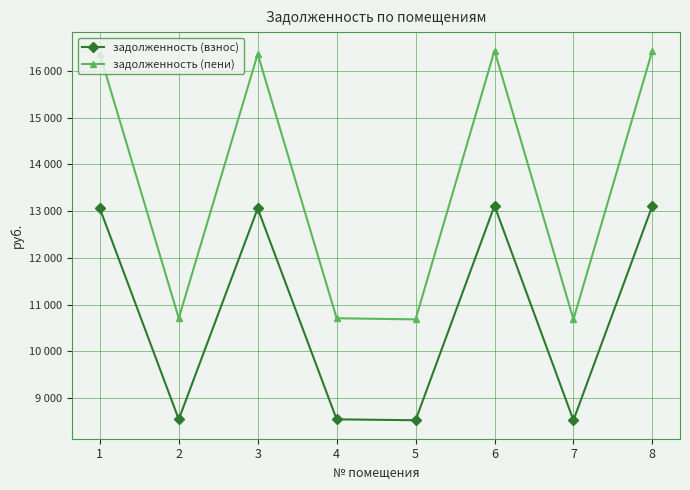

True or false: задолженность (пени) and задолженность (взнос) cross at least once.

False